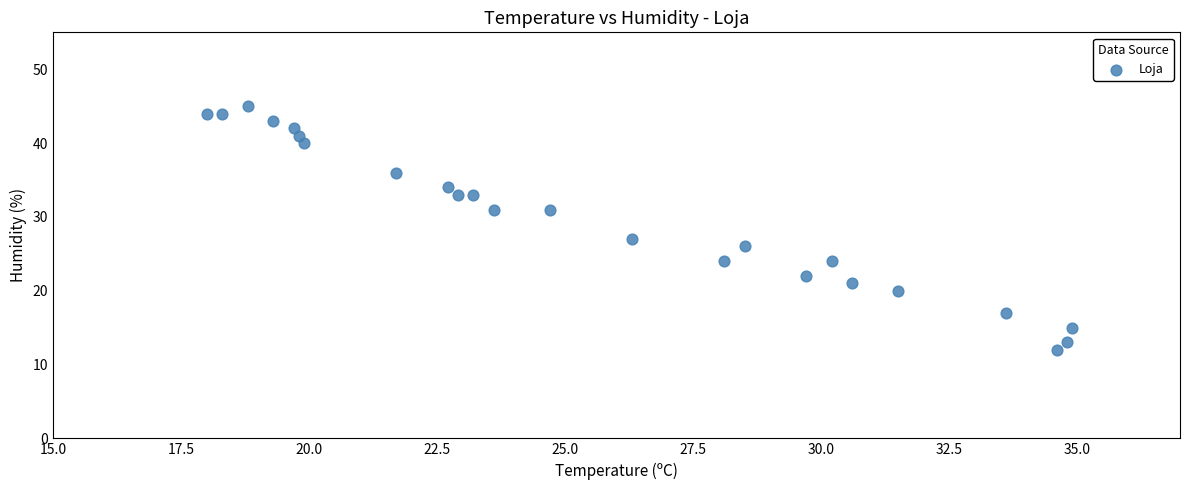

What Y value in the scatter plot is closest to 28?

27